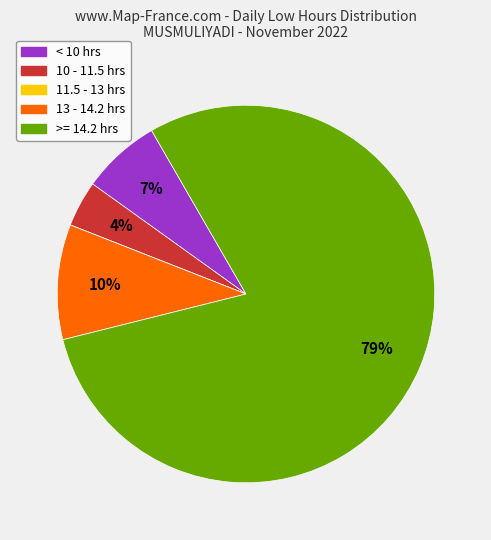

True or false: >= 14.2 hrs accounts for 79% of the total.

True